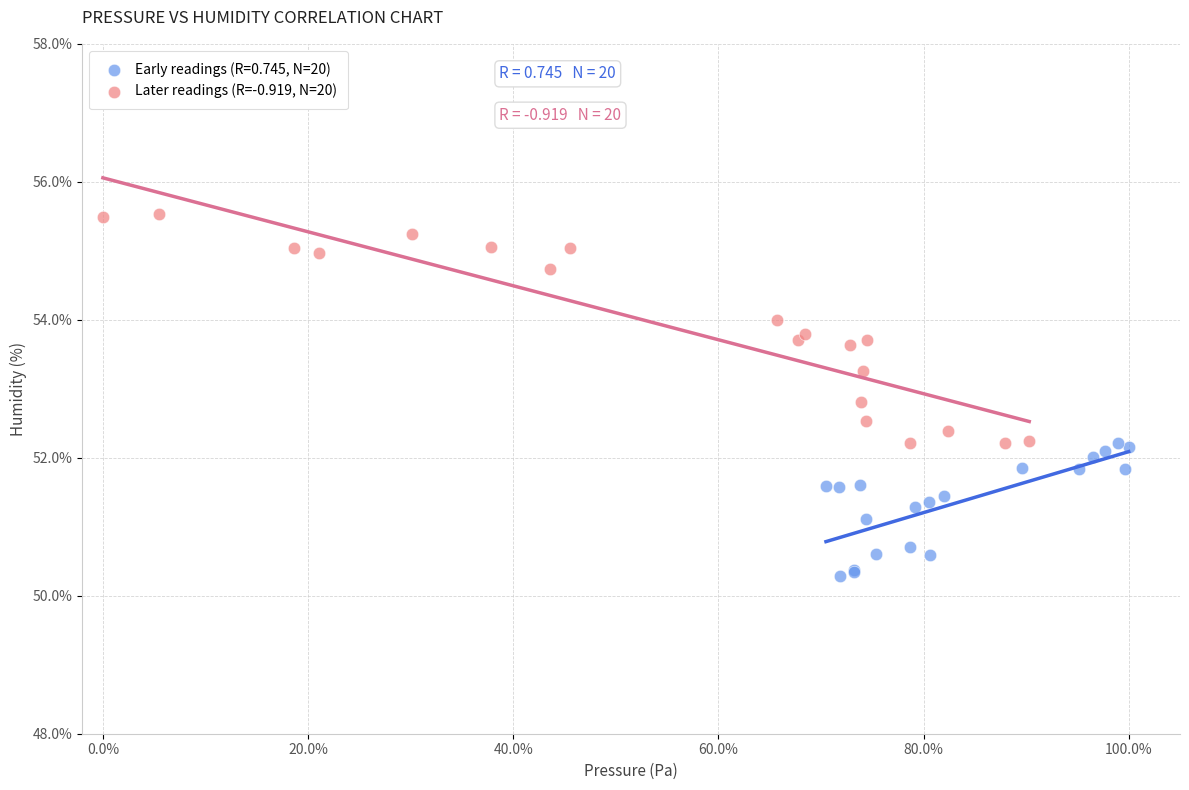

Which series contains the highest Y value?

Later readings (R=-0.919, N=20)